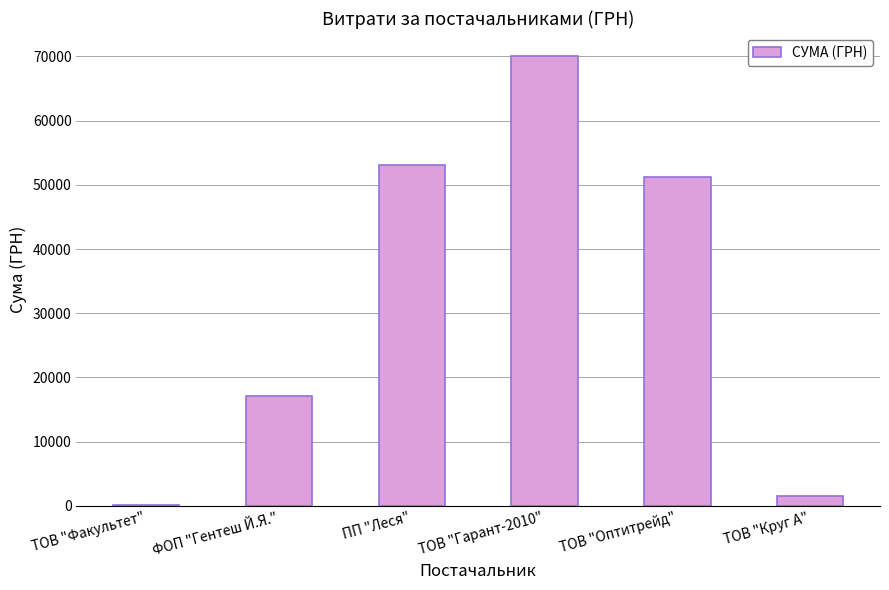

Which category has the highest value across all series?

ТОВ "Гарант-2010"